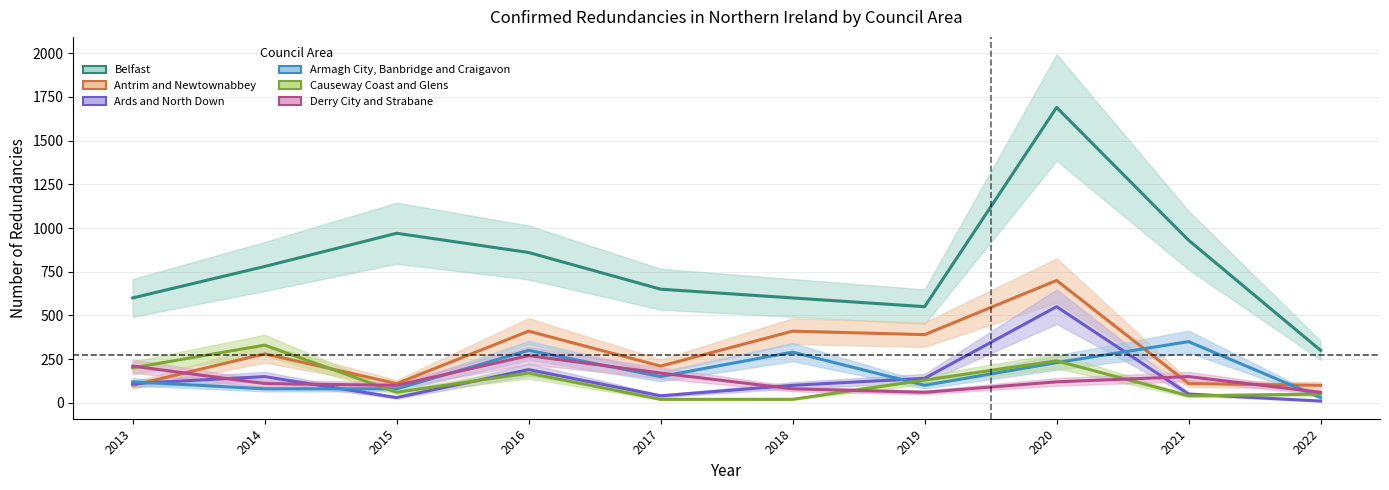

Which series changed the most between 2014 and 2022?

Belfast